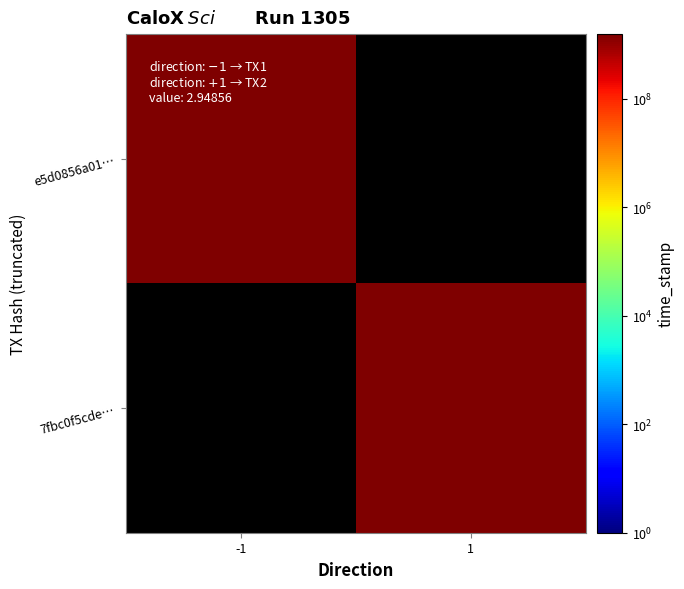

What is the difference between the maximum and minimum values in the 7fbc0f5cdeeeb8c9ea59382af0933a3ef3961a3 series?

1568867179.0